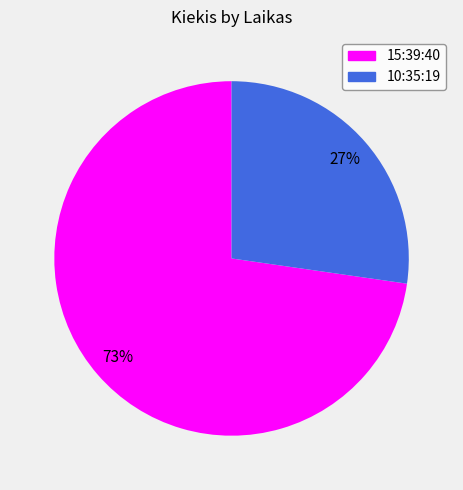

What is the ratio of the value at 10:35:19 to the value at 15:39:40?

0.4